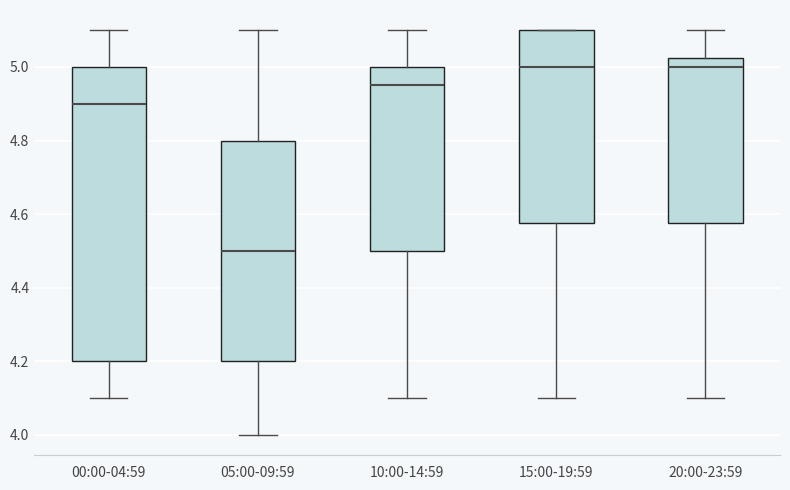

Comparing the boxes themselves (not the whiskers), which one is the tallest?

00:00-04:59